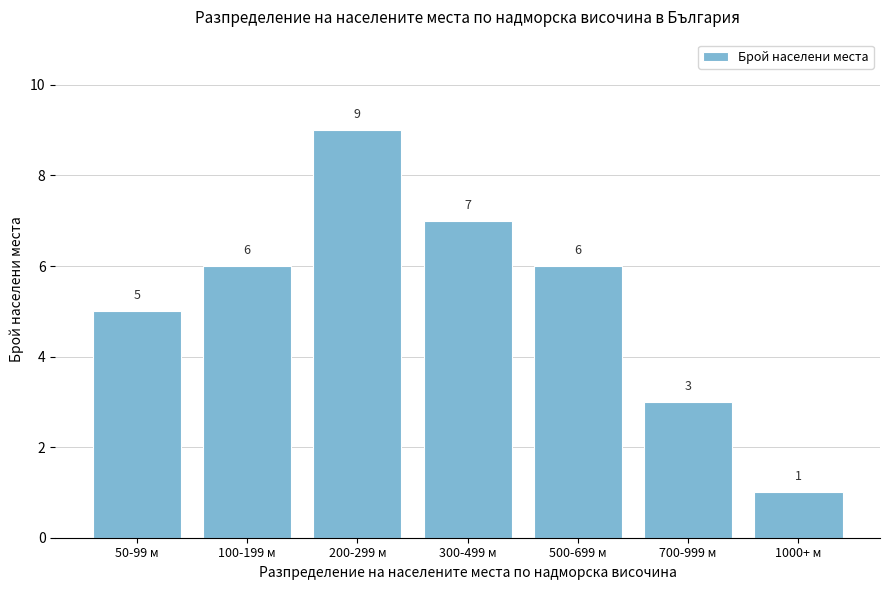

Reading left to right, list all the values displayed in this chart.

5	6	9	7	6	3	1